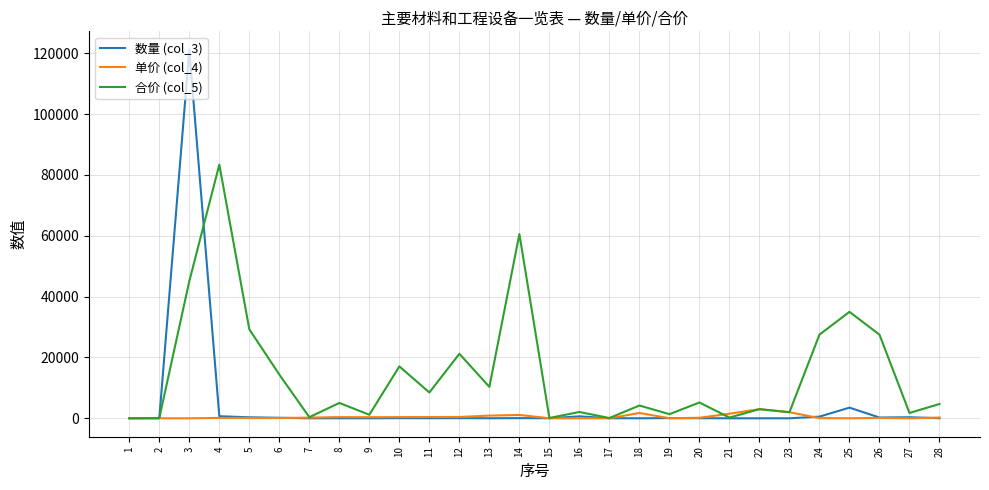

Does the chart display data point markers on the line(s)?

No